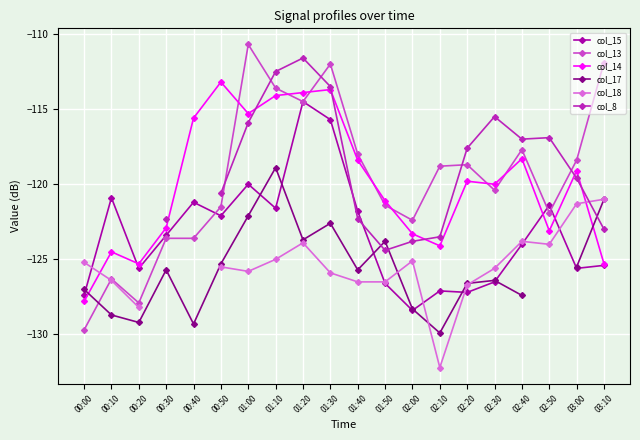

What is the spread (max minus min) of values at 01:30?

13.9